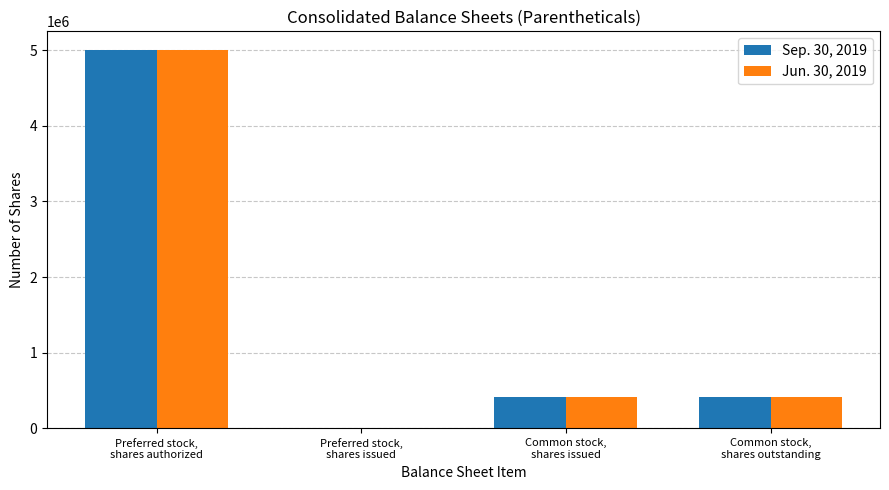

How many groups of bars are there?

4